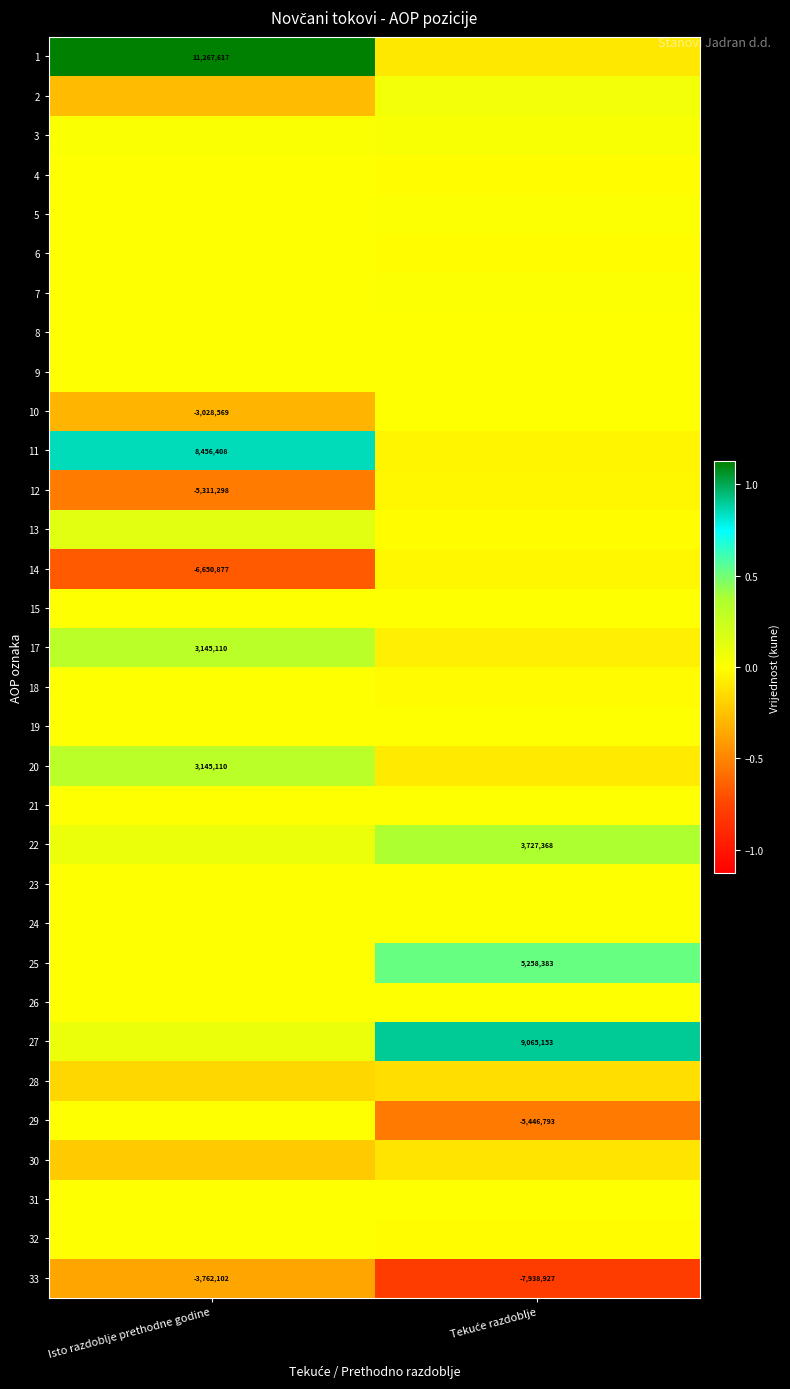

Is it true that 1 equals 11267617 at Isto razdoblje prethodne godine?

True